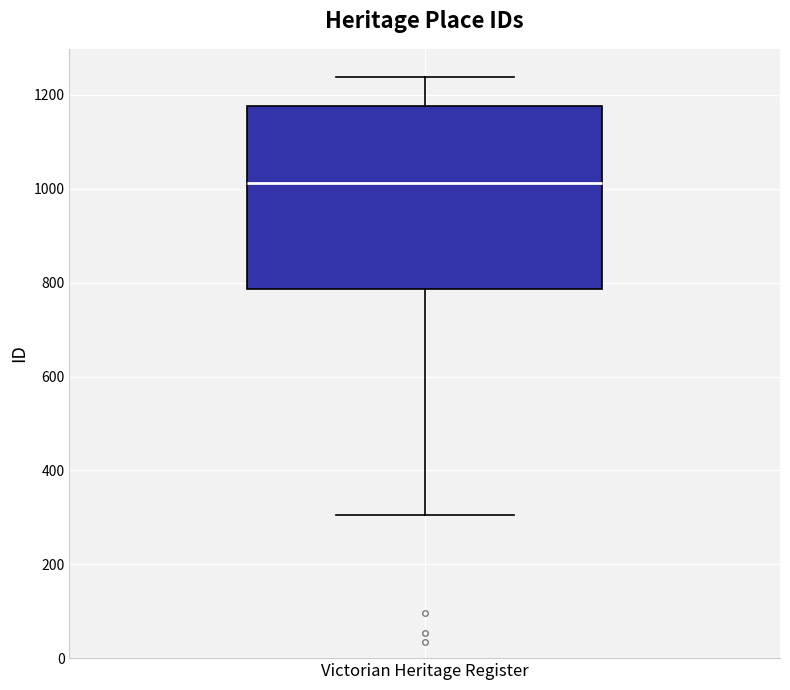

Transcribe this box plot: give where the median line is, the range the box spans, and where the two whiskers end, as read against the y-axis. The values are not printed on the chart, so give them approximately, as read against the axis.

median 1020, box 780 to 1180, whiskers 300 to 1240